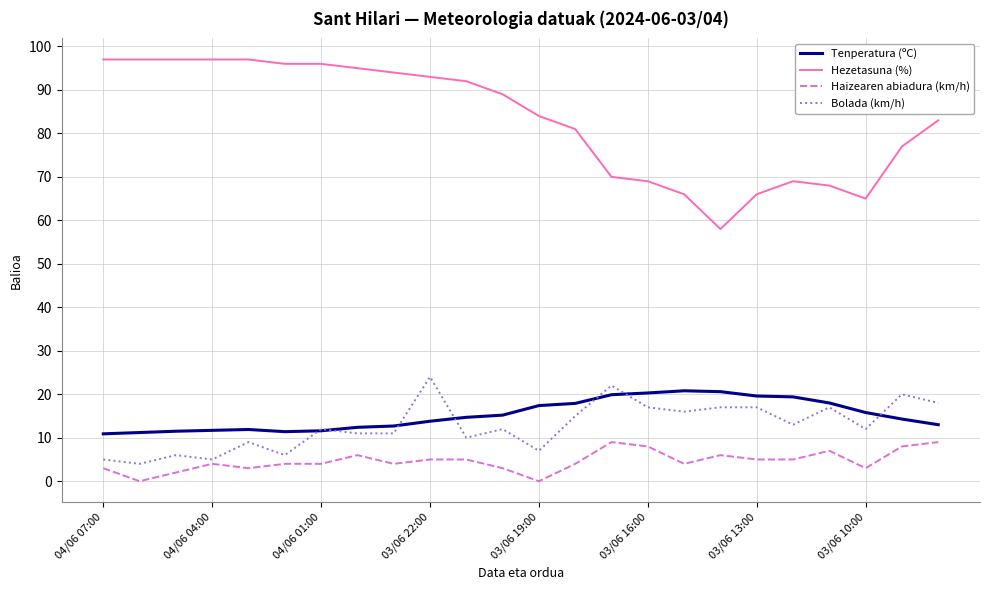

Does the chart have visible grid lines?

Yes